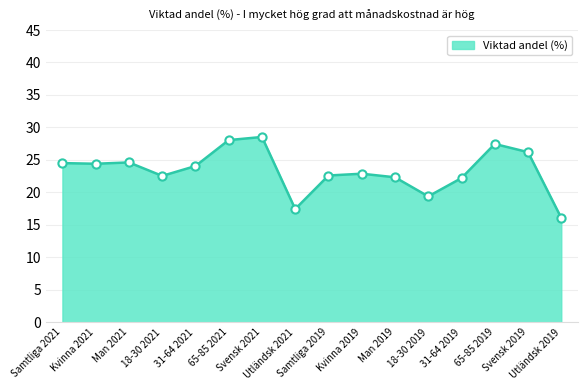

What is the ratio of the value at Utländsk 2019 to the value at Man 2019?

0.7